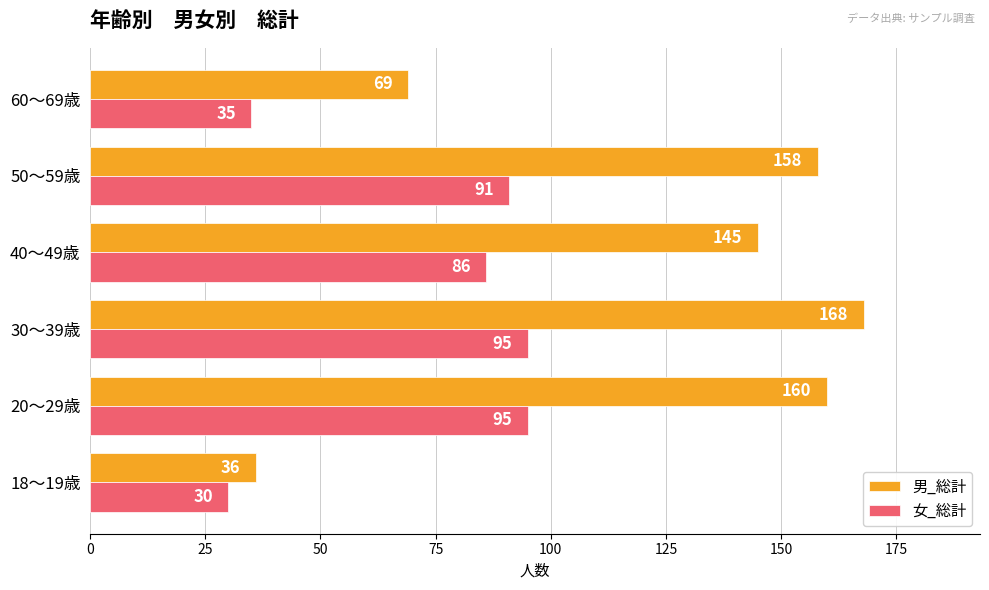

Which series has the widest spread of values?

男_総計